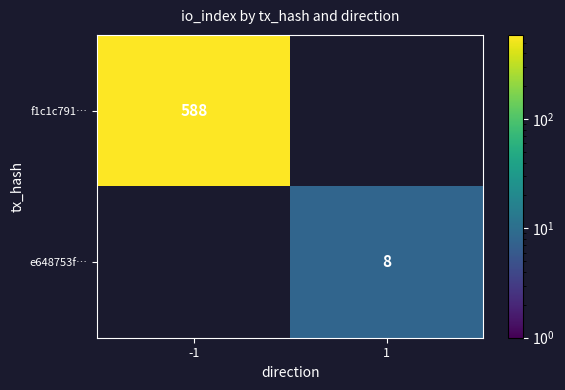

True or false: e648753f… has a value of 8 at 1.

True